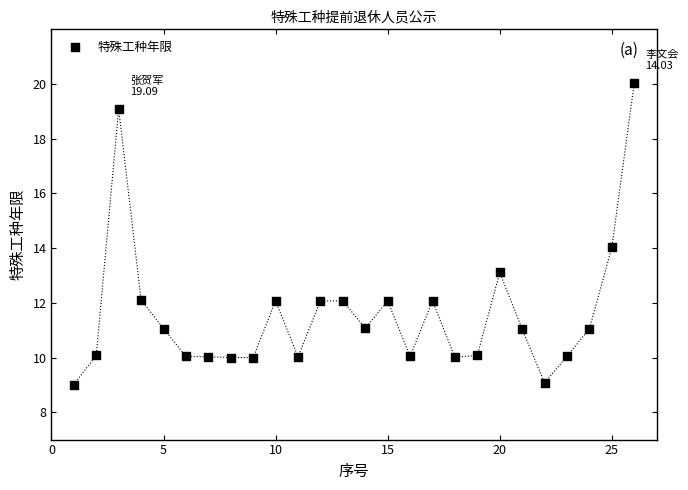

What is the range of Y values (max minus min)?

11.0